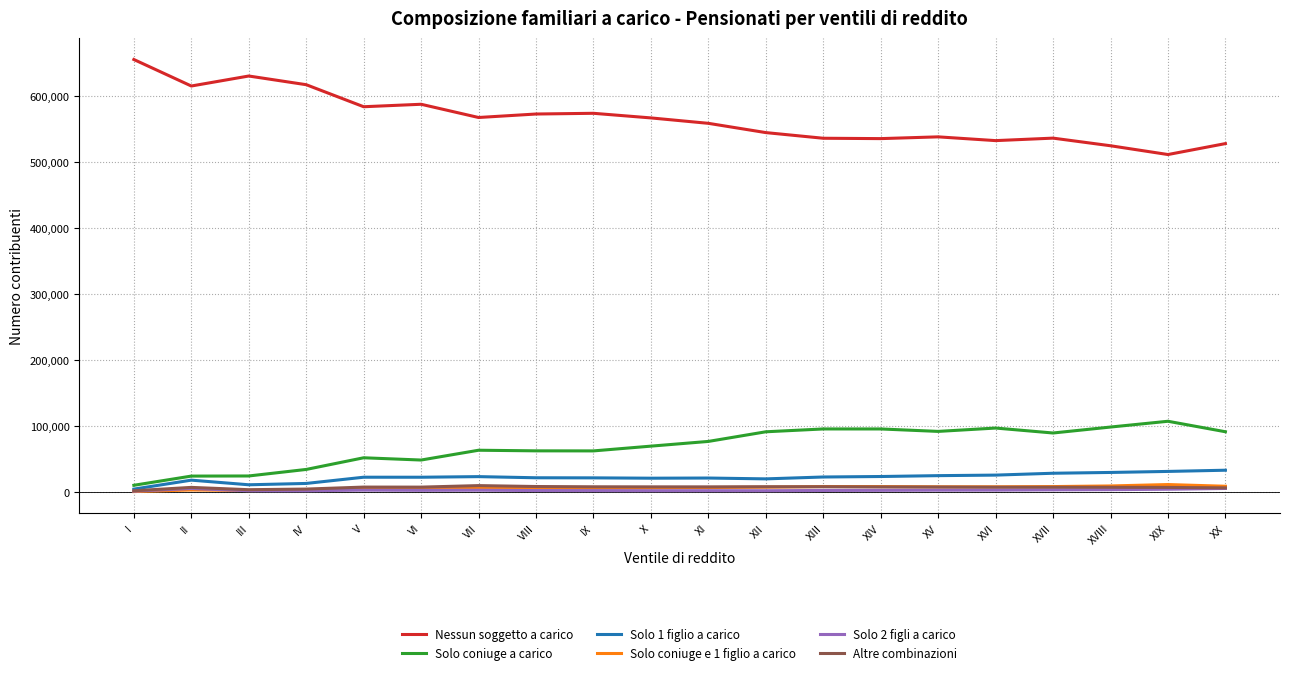

True or false: Solo coniuge e 1 figlio a carico and Nessun soggetto a carico intersect in this chart.

False